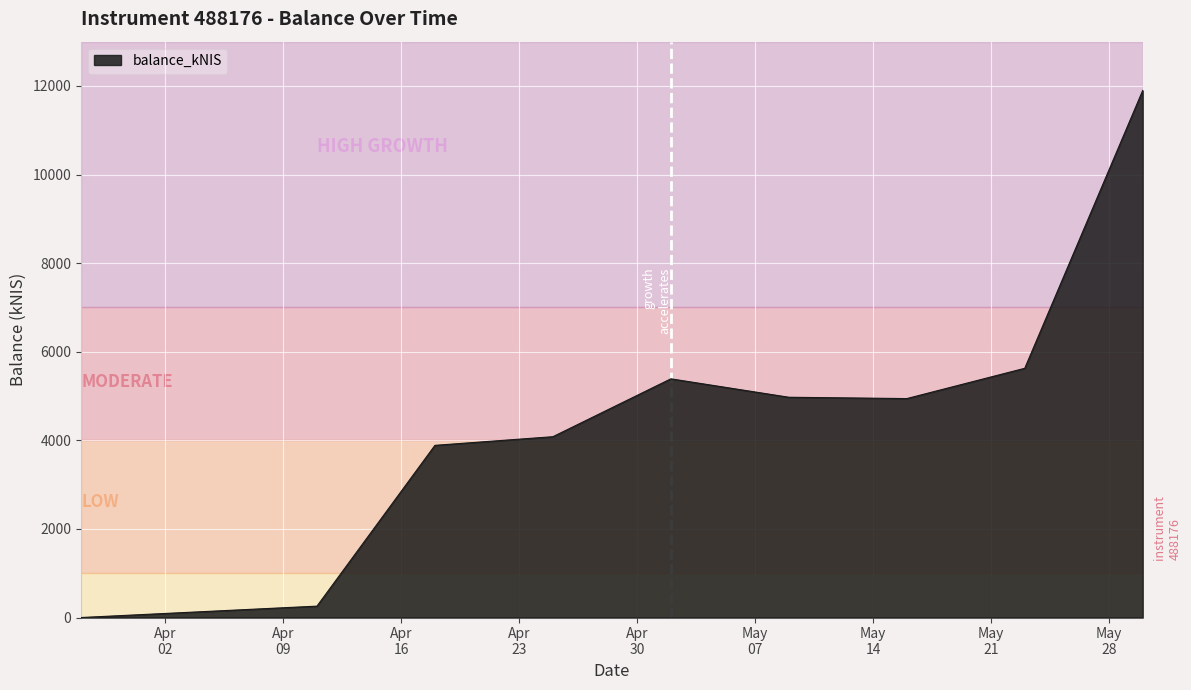

What is the difference between the maximum and minimum values?

11898.4